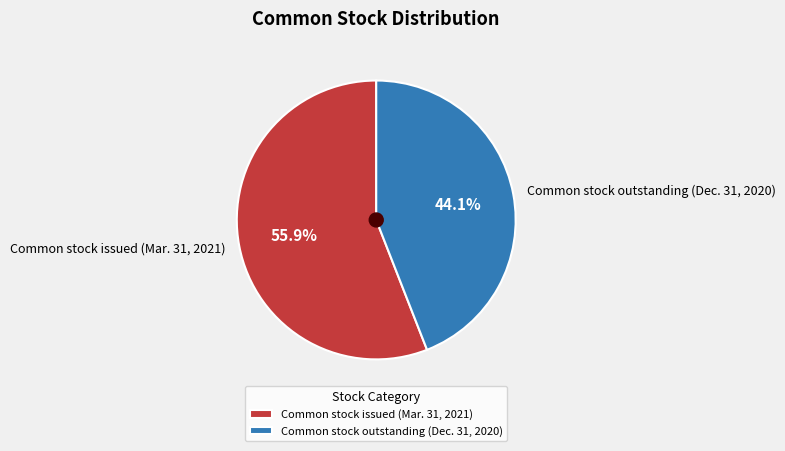

What is the largest slice in the pie chart?

Common stock issued (Mar. 31, 2021)